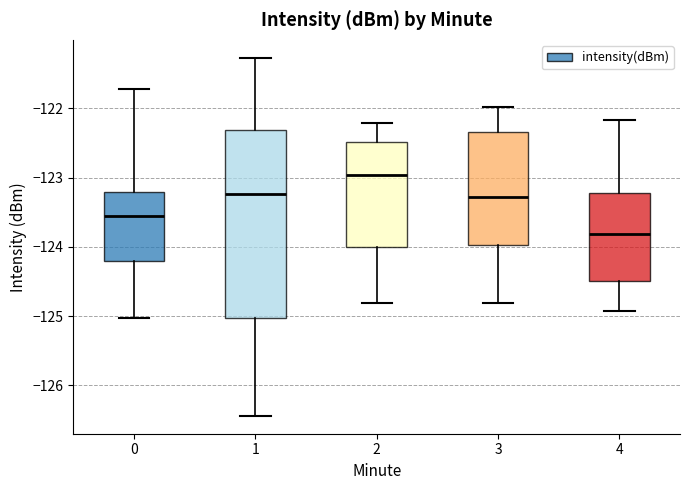

Where does the median line of the box at x = 0 sit on the y-axis? The values are not printed on the chart, so give them approximately, as read against the axis.

-123.5